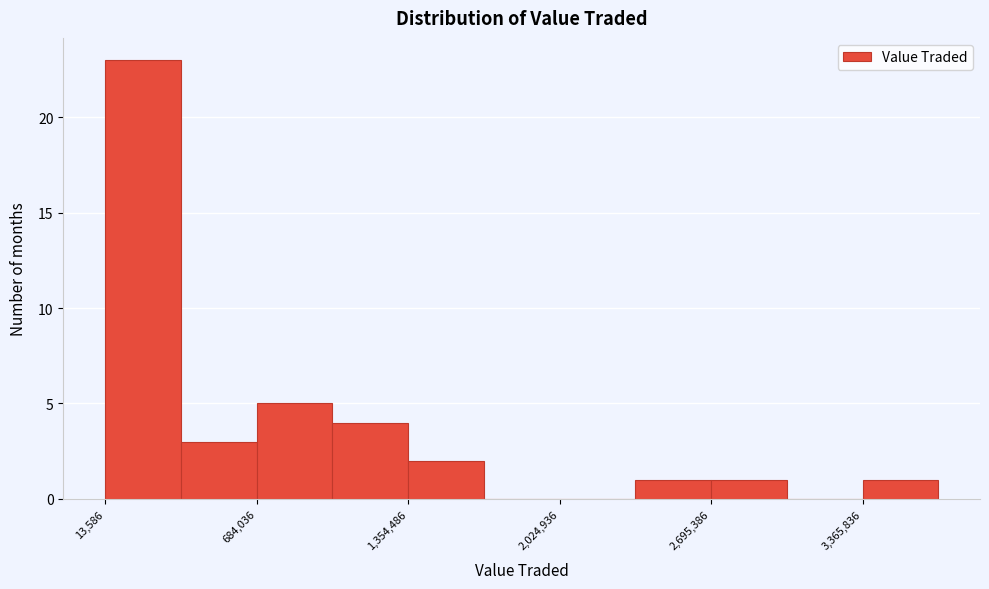

Read against the x-axis, roughly where is the centre of the tallest bar?

200000